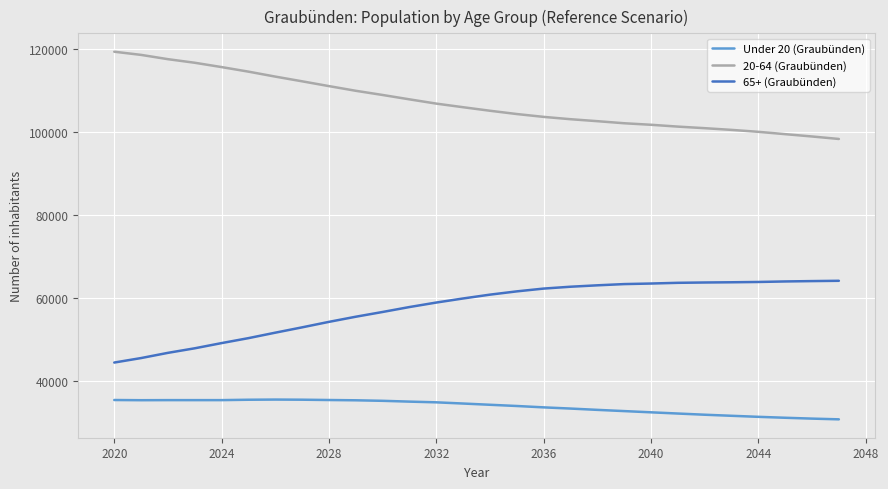

True or false: 20-64 (Graubünden) and 65+ (Graubünden) cross at least once.

False